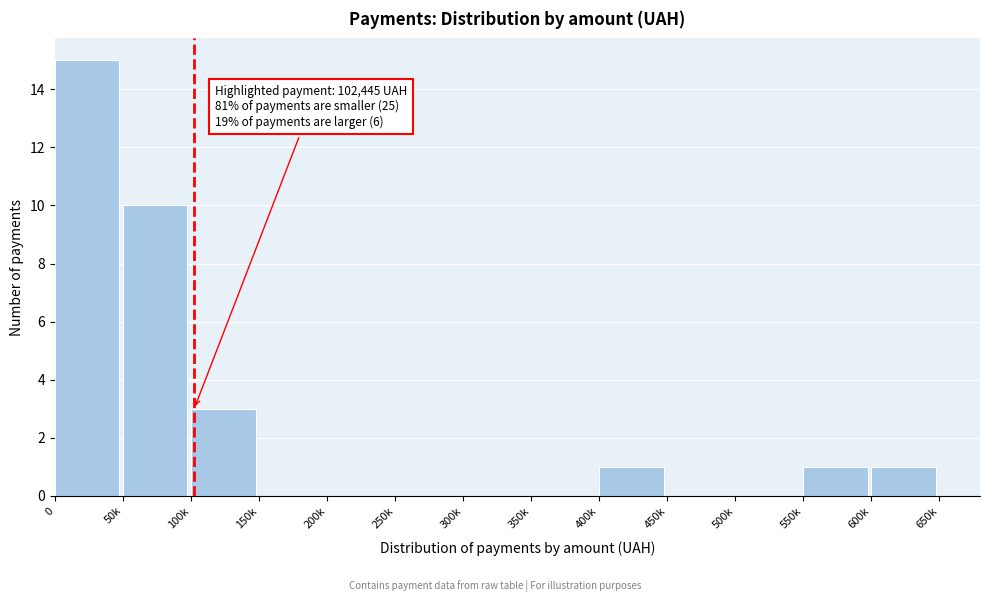

Reading left to right, what are all the values shown in this chart?

0=15	50k=10	100k=3	150k=0	200k=0	250k=0	300k=0	350k=0	400k=1	450k=0	500k=0	550k=1	600k=1